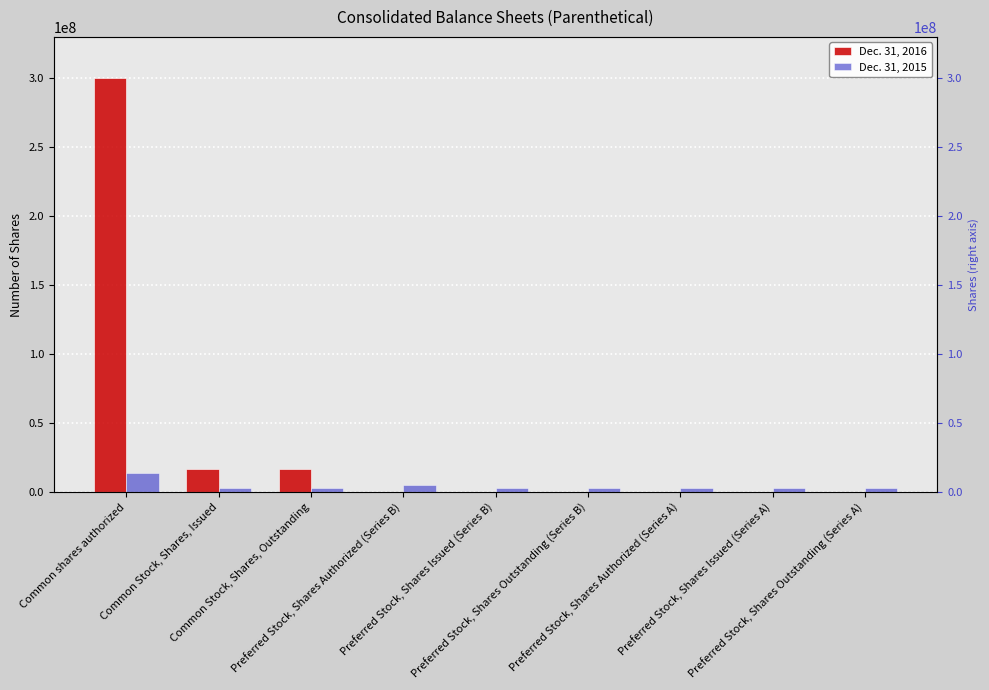

What is the sum of all Dec. 31, 2016 values?

333667474